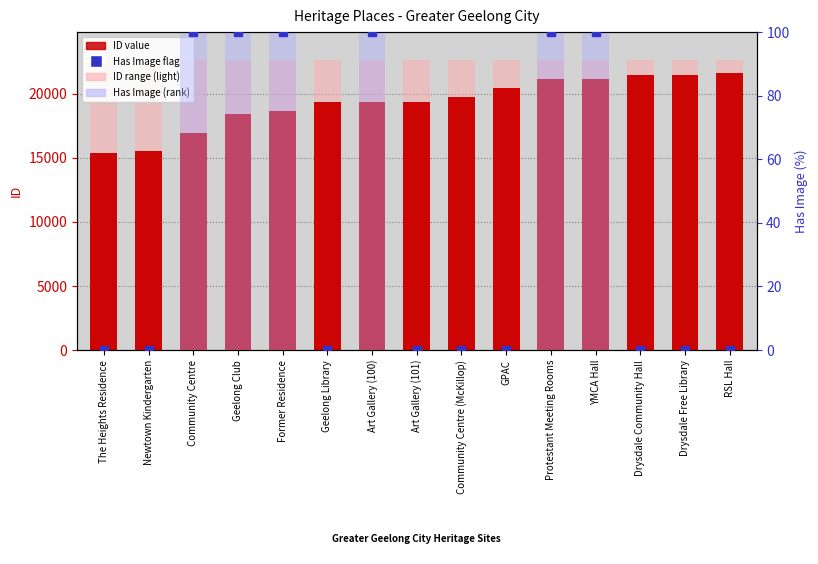

How many bars are there in each group?

3